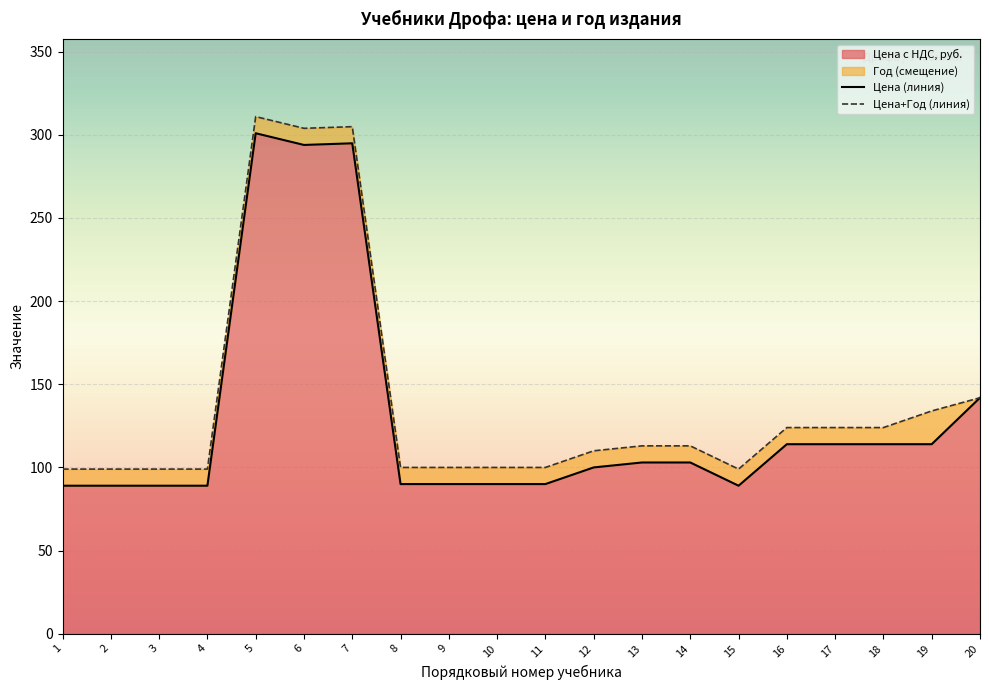

What is the lowest value of the Цена (линия) series?

89.0